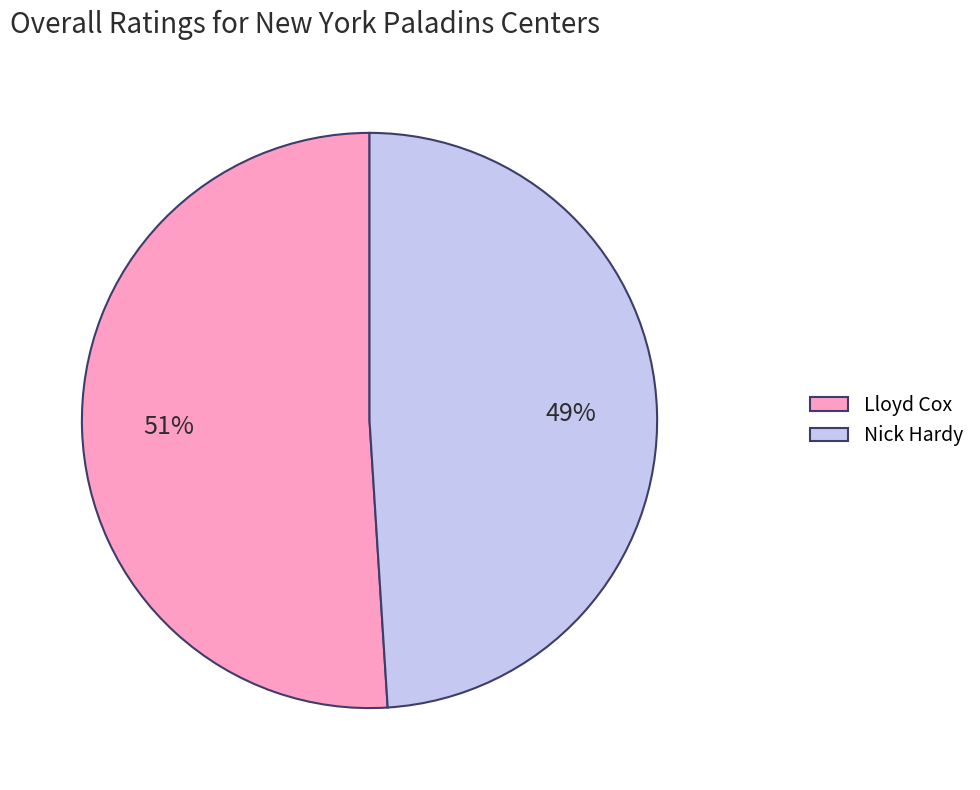

Which slice is the largest?

Lloyd Cox